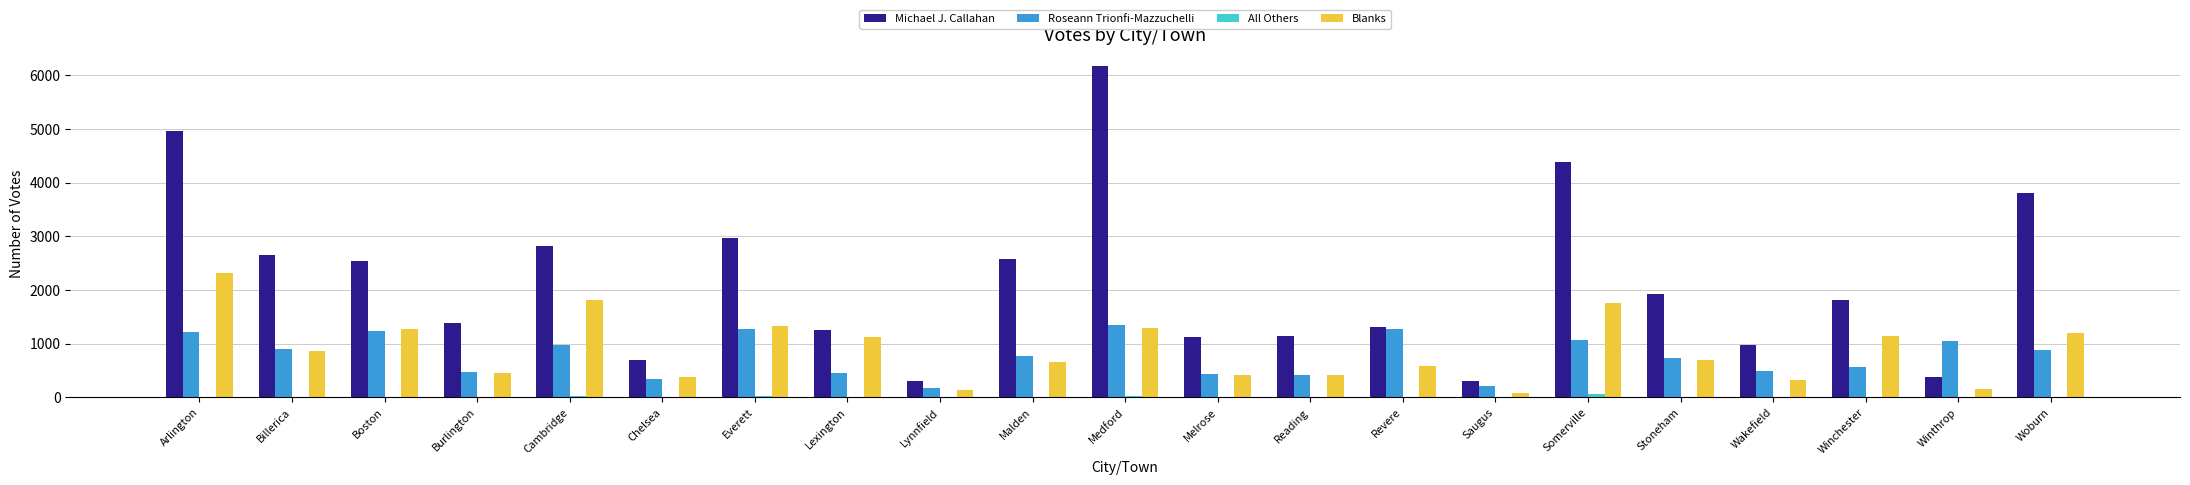

Which series has the largest range (max minus min)?

Michael J. Callahan